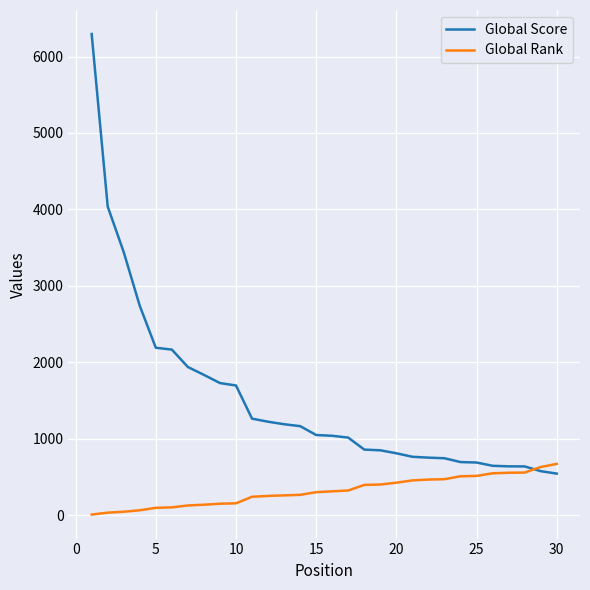

Which series has the largest total across all categories?

Global Score